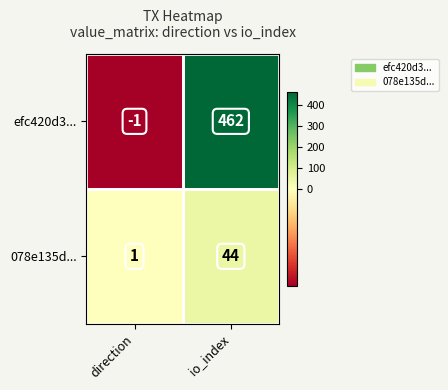

What is the spread (max minus min) of values at direction?

2